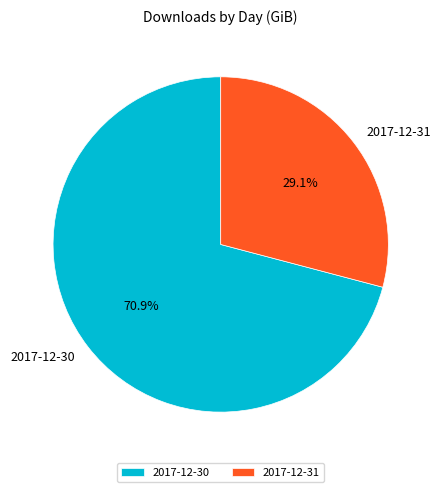

Which has a higher value, 2017-12-30 or 2017-12-31?

2017-12-30